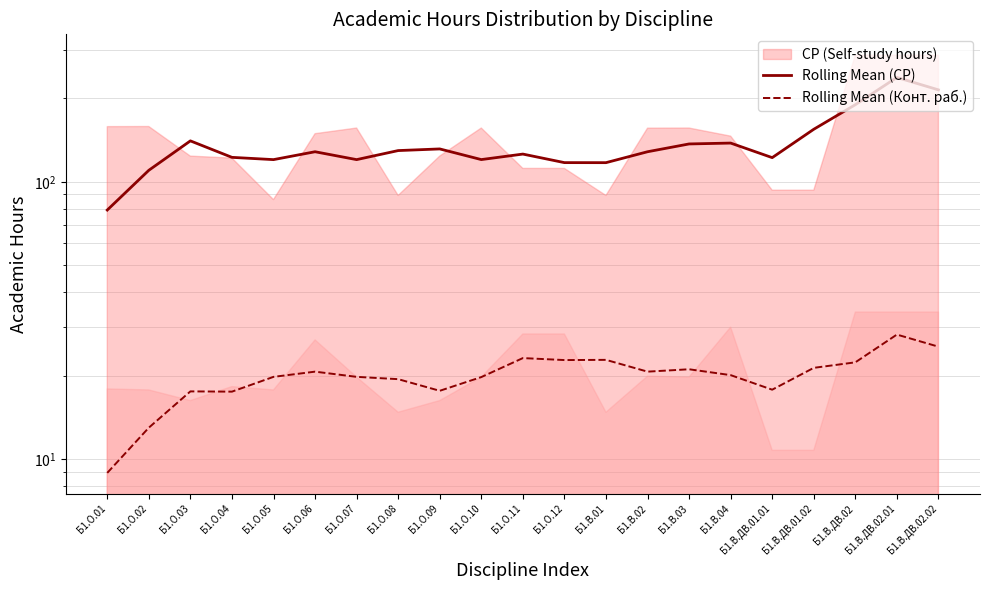

In Rolling Mean (Конт. раб.), how many points are lower than both neighbors (excluding endpoints)?

5